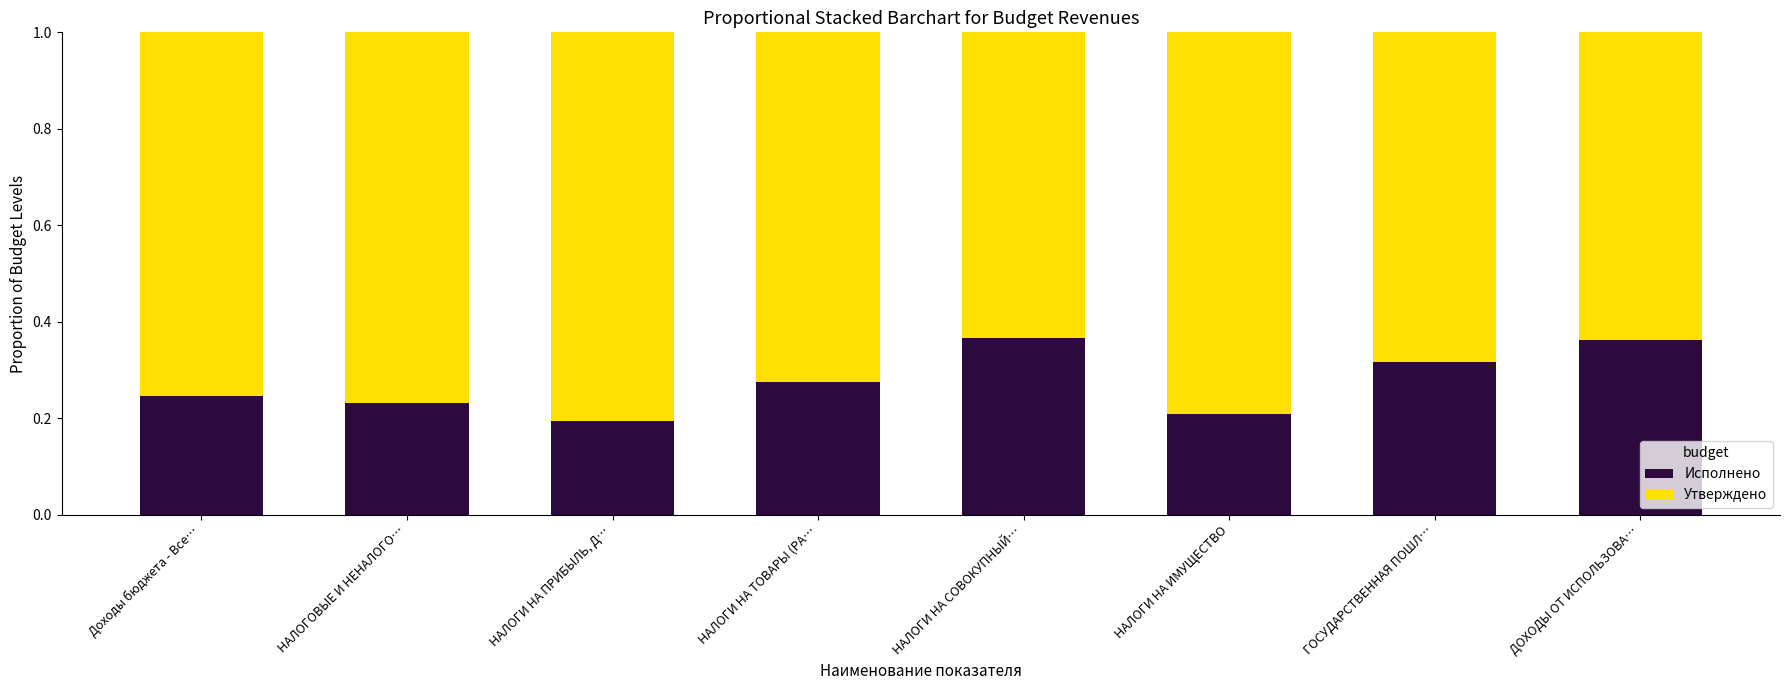

How many bars are there in total?

8